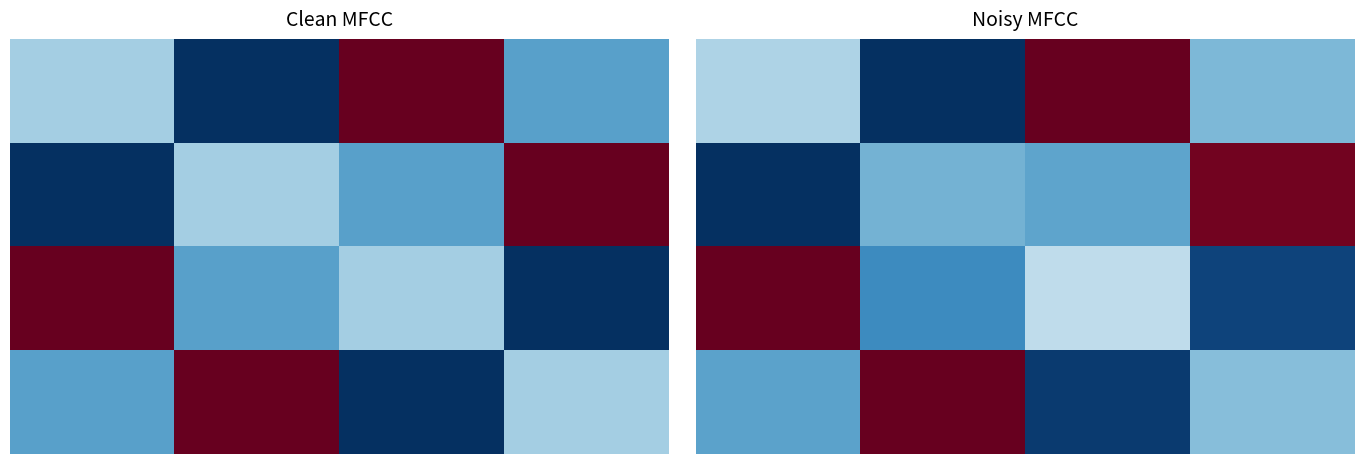

How many distinct data groups are displayed?

4